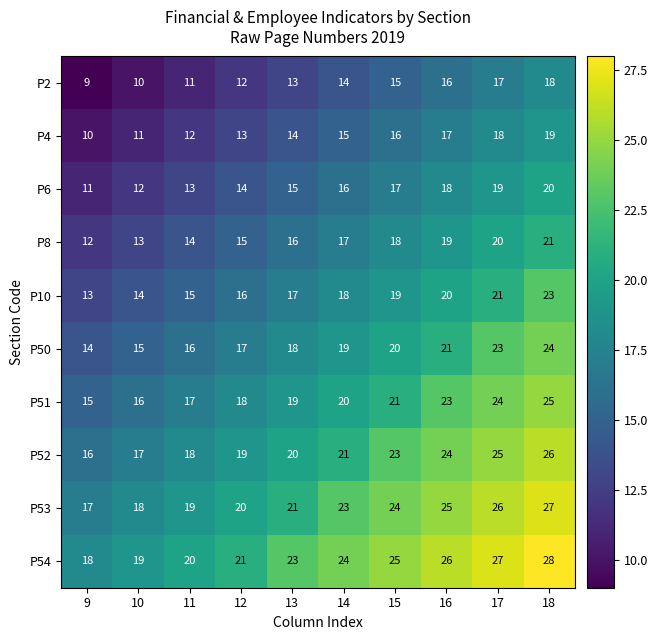

What is the total value across all series at 13?

176